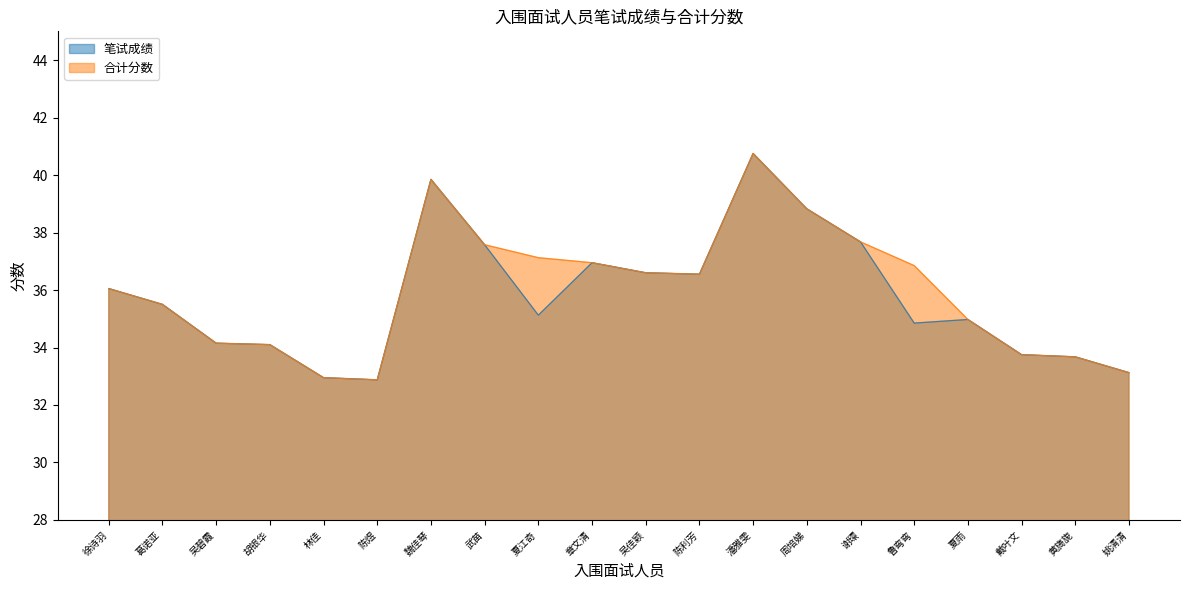

What is the total value across all series at 陈利芳?

73.1